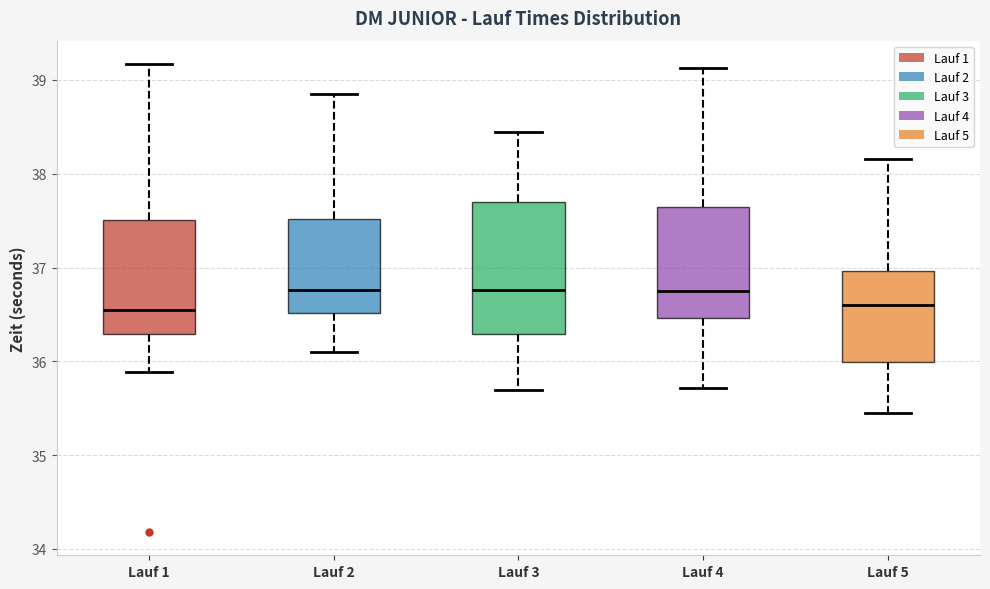

Where is the upper edge of the box for Lauf 5 on the y-axis? The values are not printed on the chart, so give them approximately, as read against the axis.

37.0